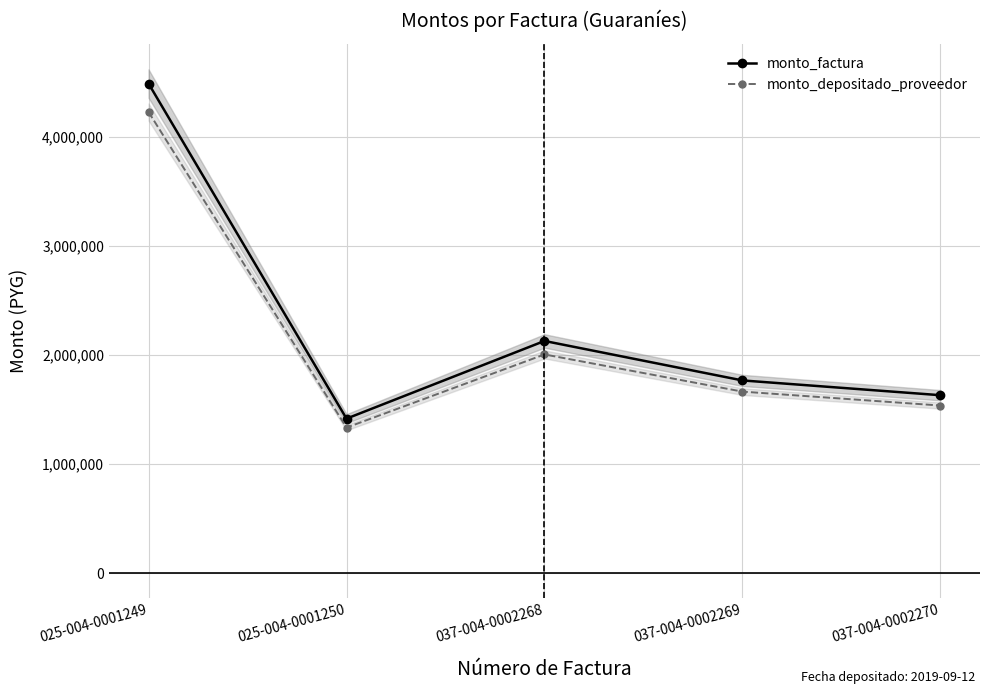

Read the monto_factura value at 037-004-0002270, to the nearest 50.

1632450